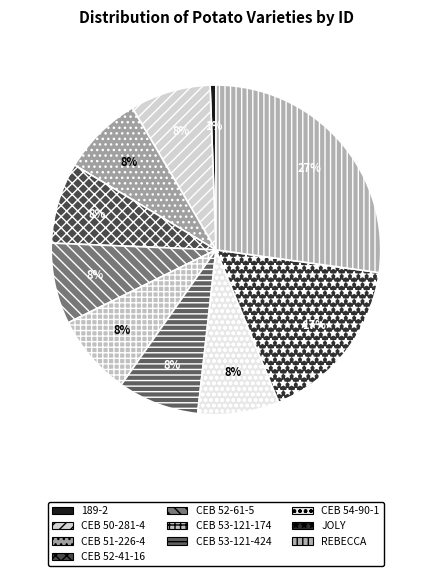

To the nearest percent, what portion does 189-2 represent?

1%